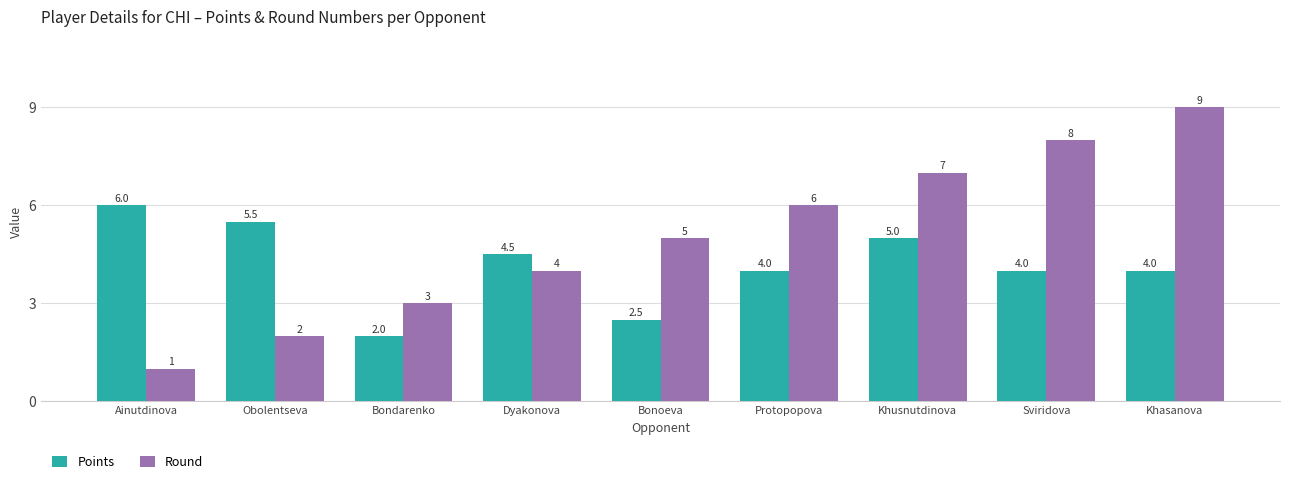

Is it true that Round equals 2.0 at Obolentseva?

True